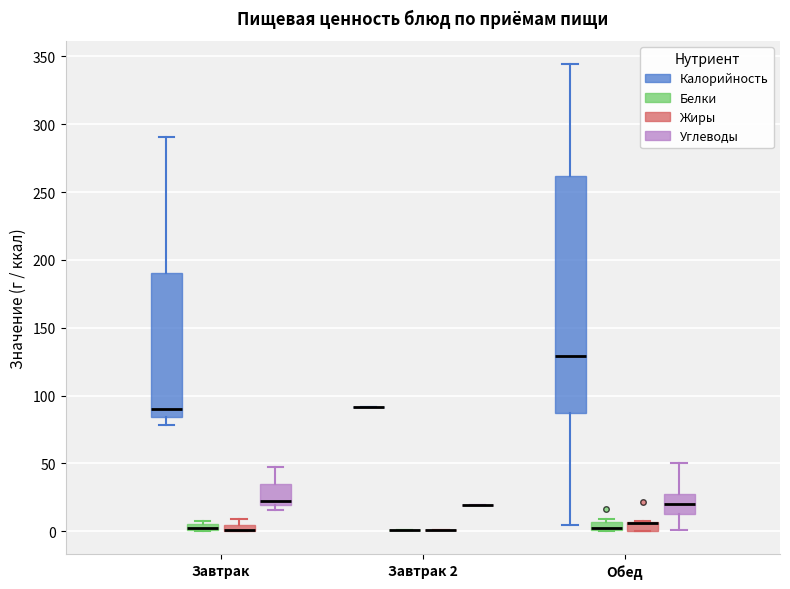

Comparing the boxes themselves (not the whiskers), which one is the tallest?

Обед (Калорийность)